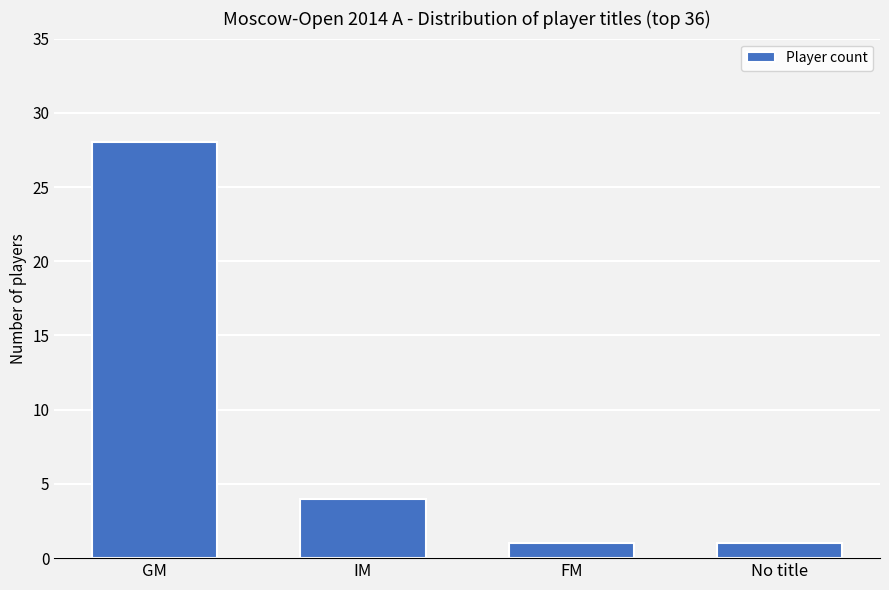

The chart shows a value of 1 at FM. True or false?

True